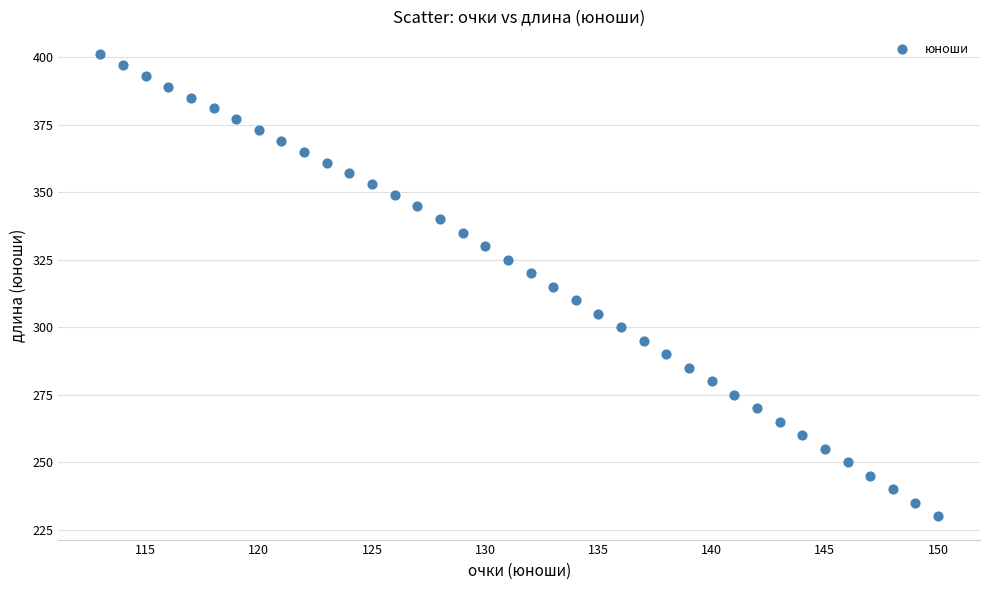

What is the range of X values (max minus min)?

37